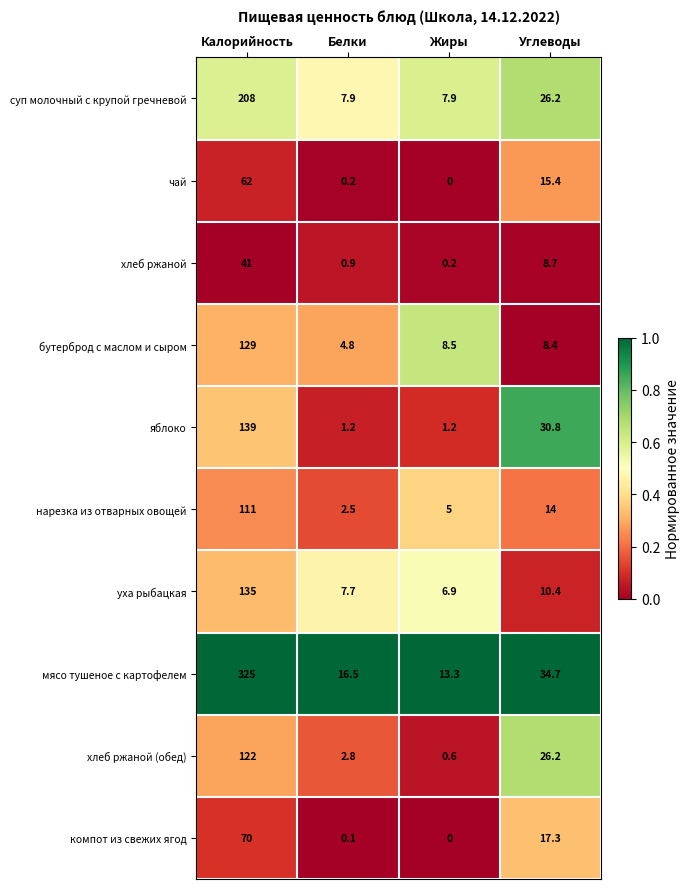

Where is уха рыбацкая nearest to the value 70?

Углеводы